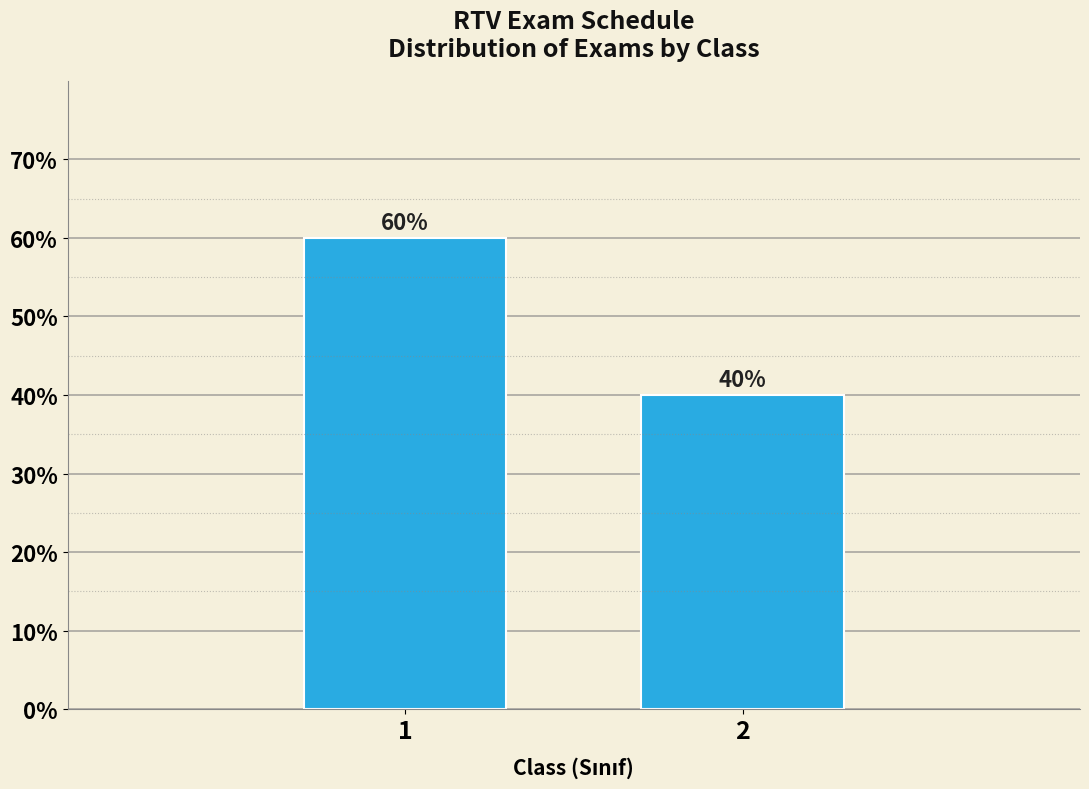

Reading left to right, extract all data points from this chart.

1=60	2=40